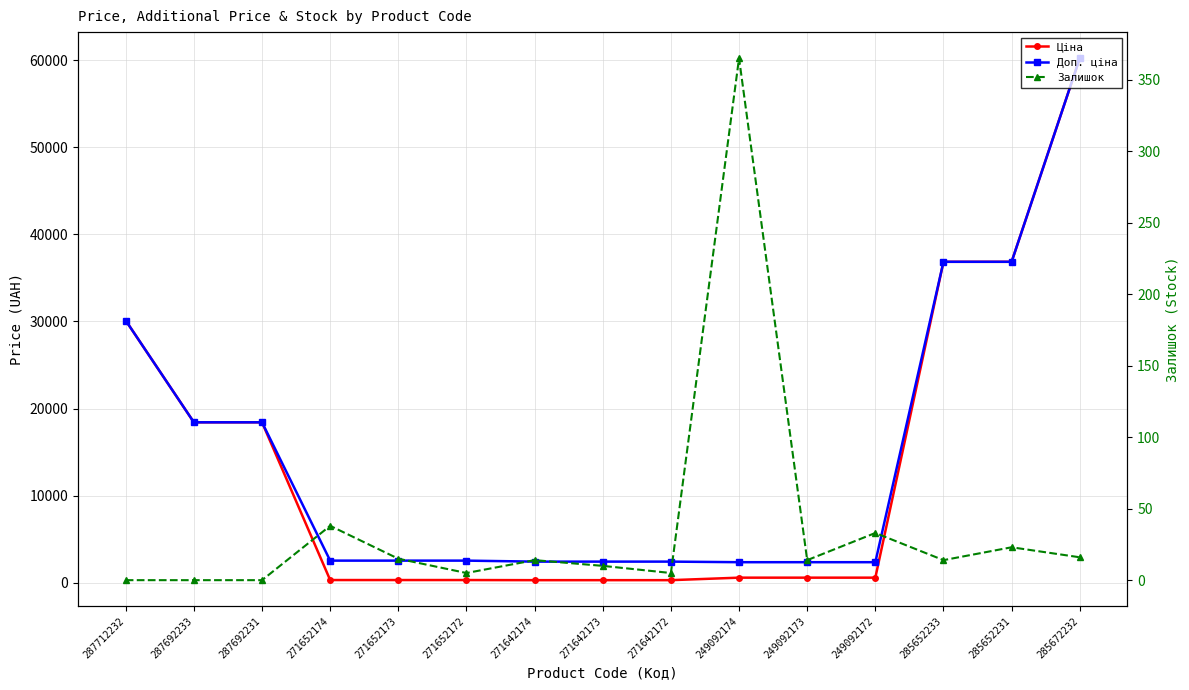

The value of Ціна at 271642174 is 304.1. True or false?

True